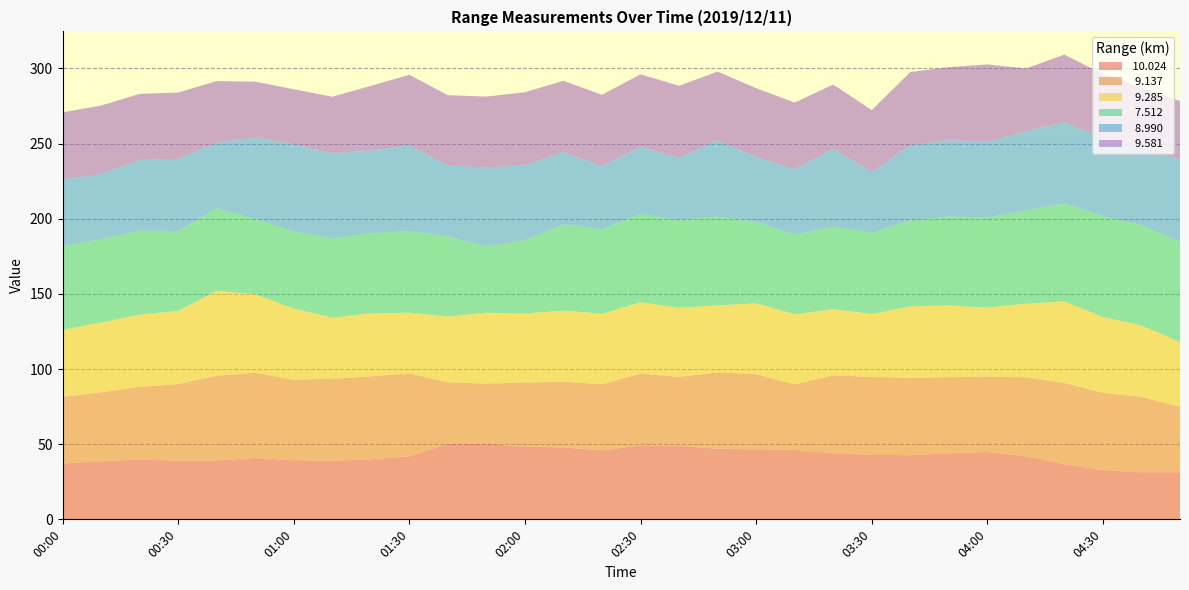

What is the total value across all series at 02:00?

284.2